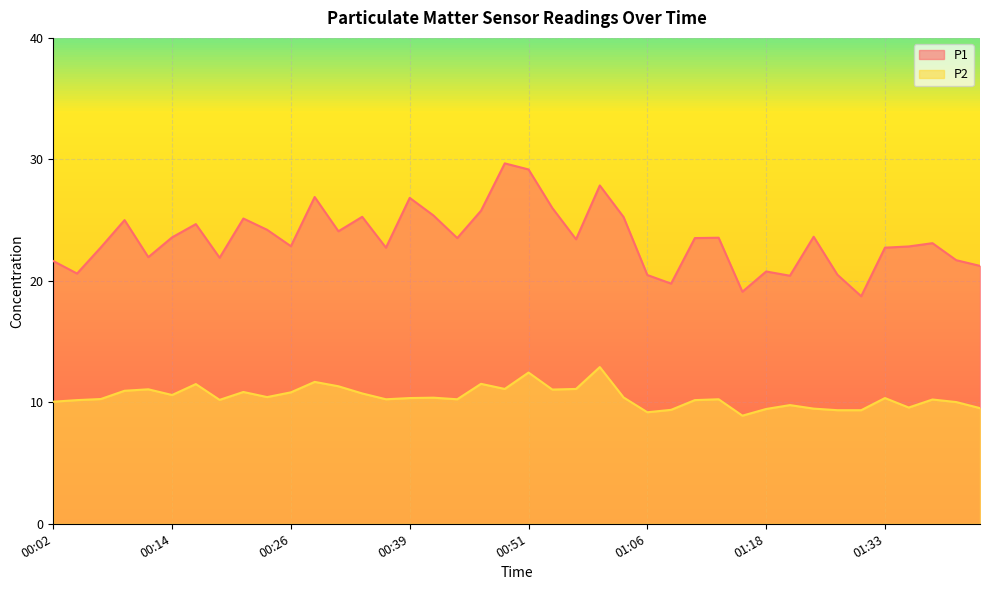

In P2, how many points are higher than both neighbors (excluding endpoints)?

12